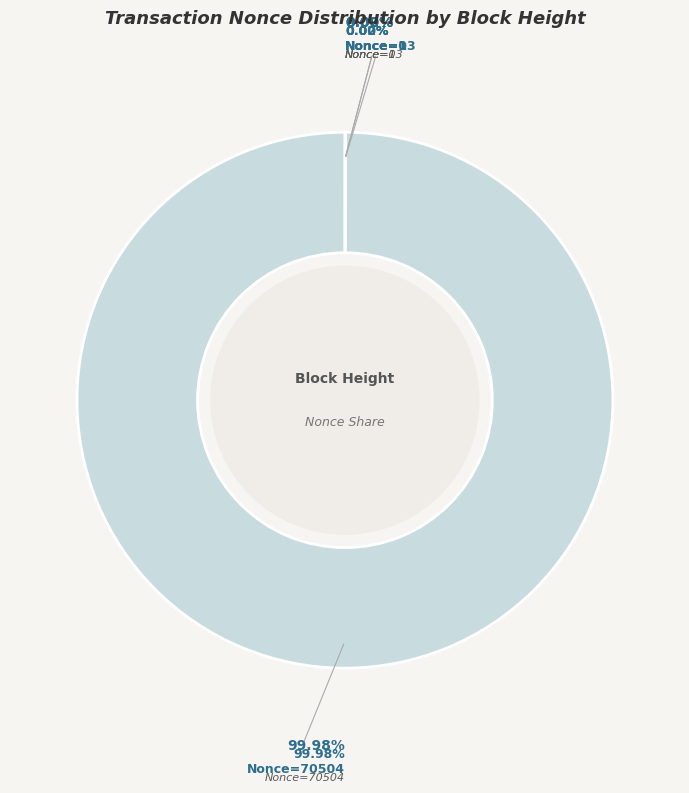

Which category has the biggest portion of the pie?

159846 (Nonce=70504)